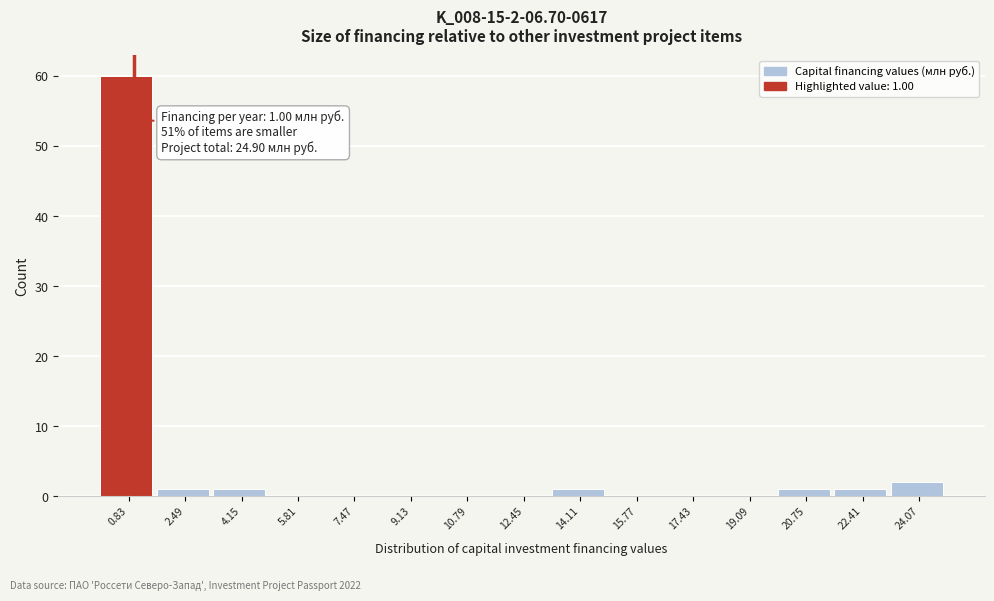

Over which range of the x-axis is the bar tallest?

0.0 to 1.6